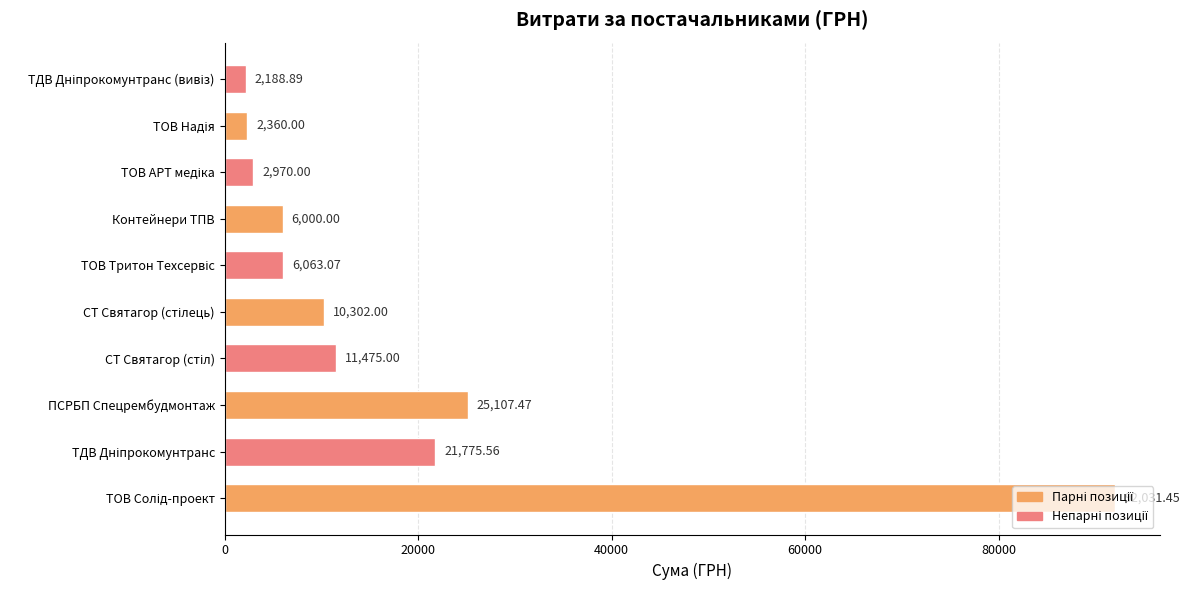

What is the sum of all values?

180273.4